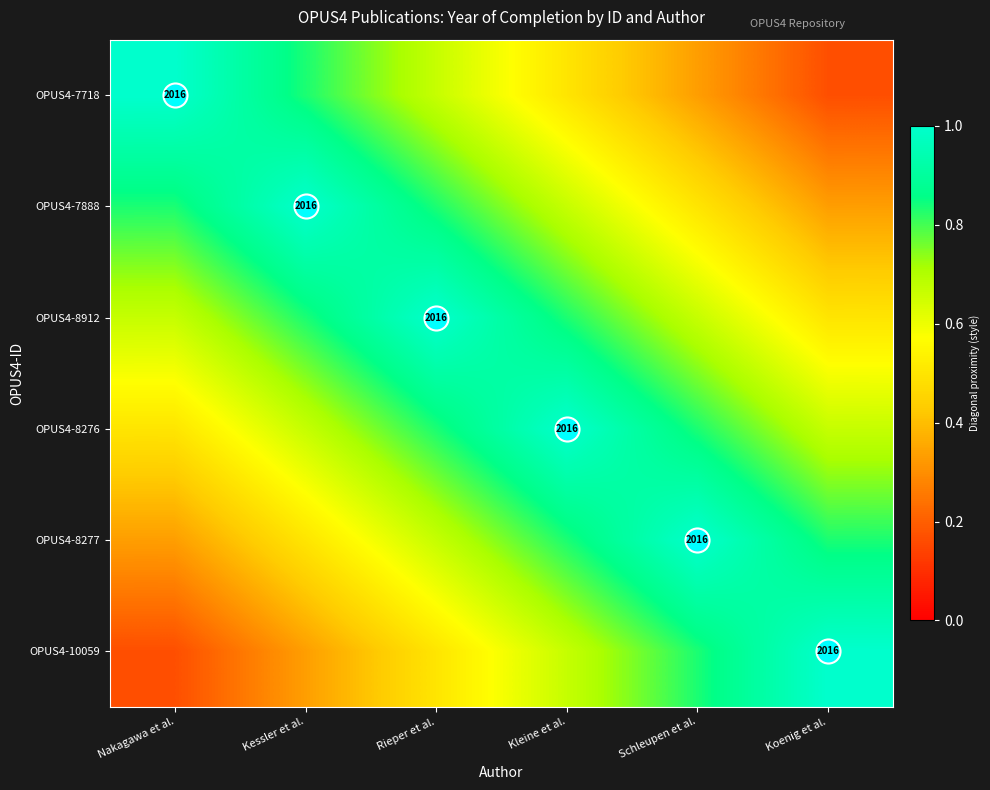

Between Kessler et al. and Rieper et al., which is larger?

Kessler et al.